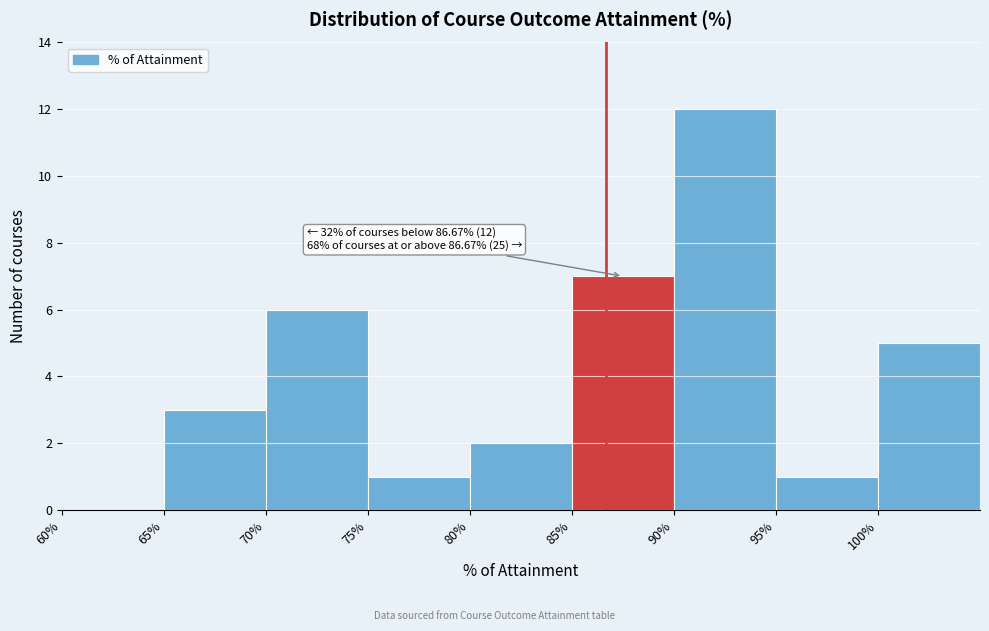

Which range on the x-axis has the tallest bar?

90 to 95